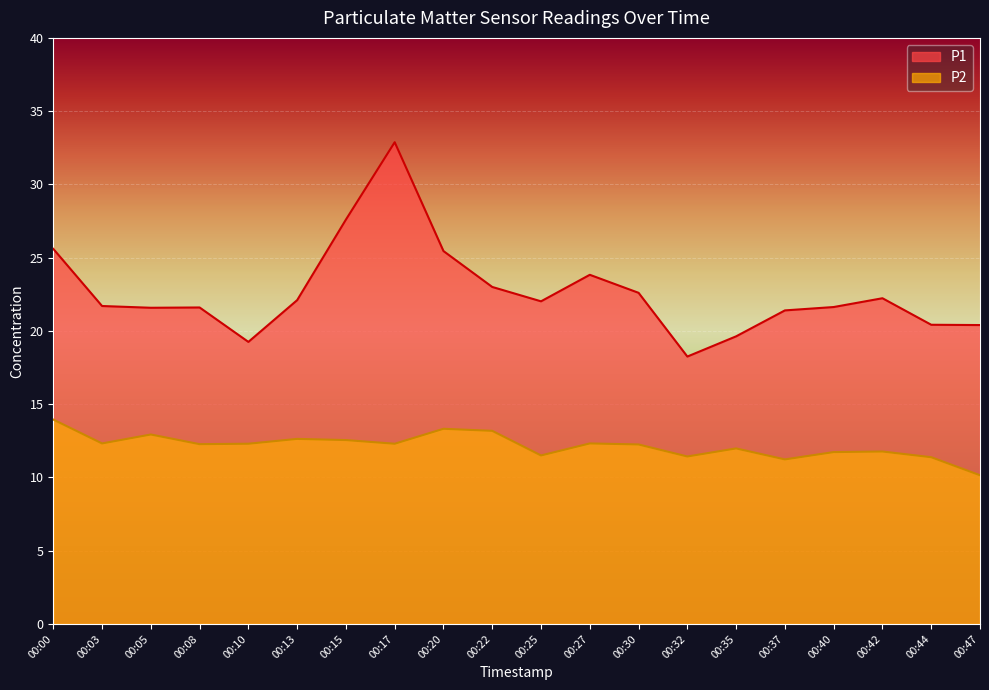

True or false: P2 and P1 cross at least once.

False